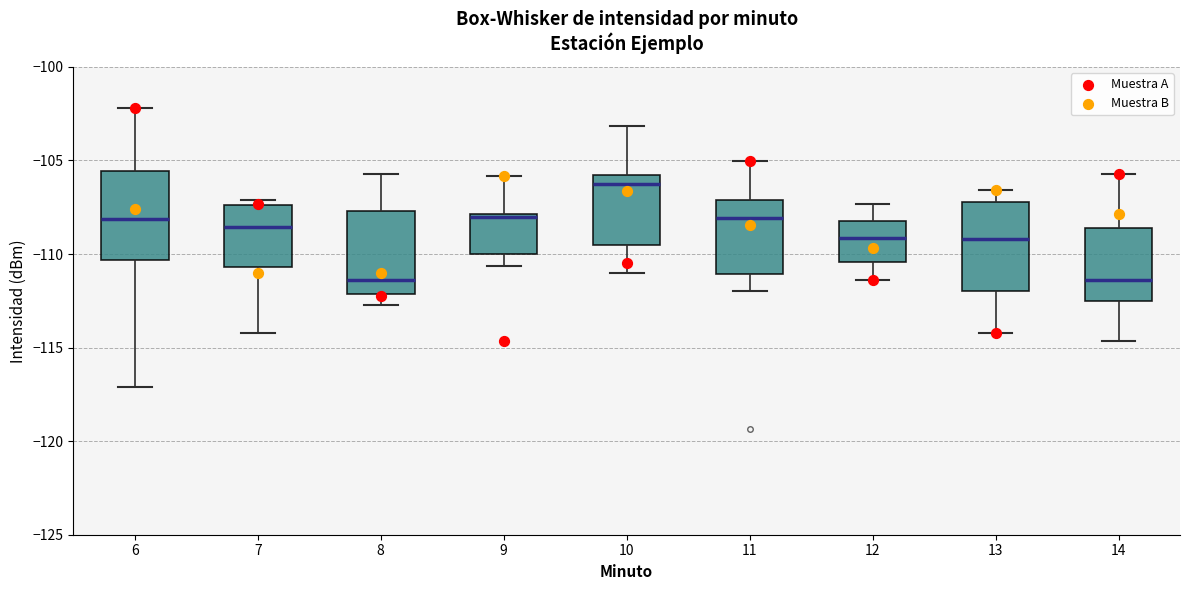

Where does the median line of the box at x = 10 sit on the y-axis? The values are not printed on the chart, so give them approximately, as read against the axis.

-106.5